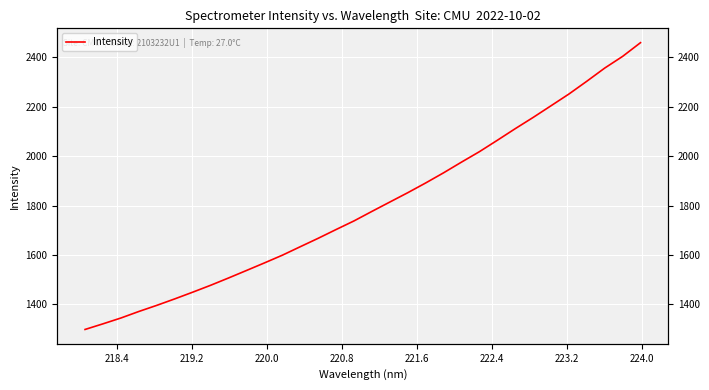

What is the smallest value displayed?

1298.3